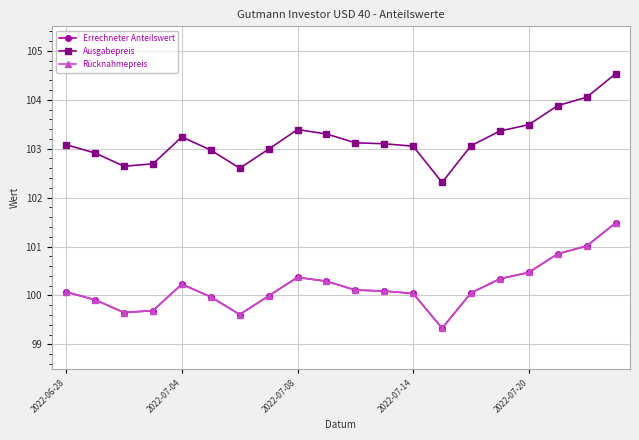

Where is Errechneter Anteilswert nearest to the value 100?

7